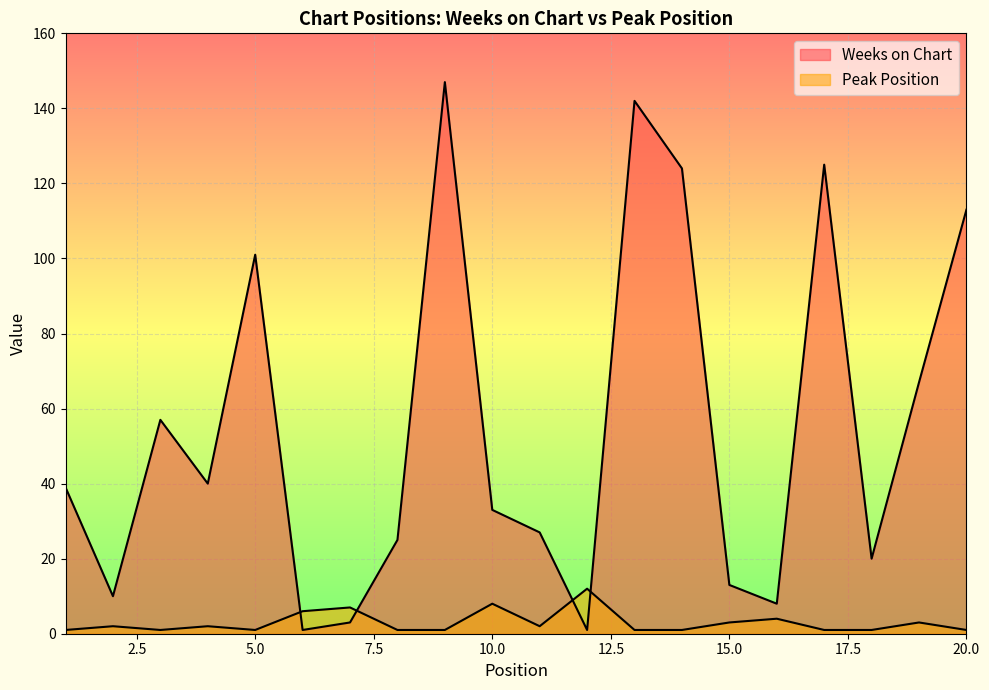

What is the difference between the second highest and second lowest values in the Peak Position series?

7